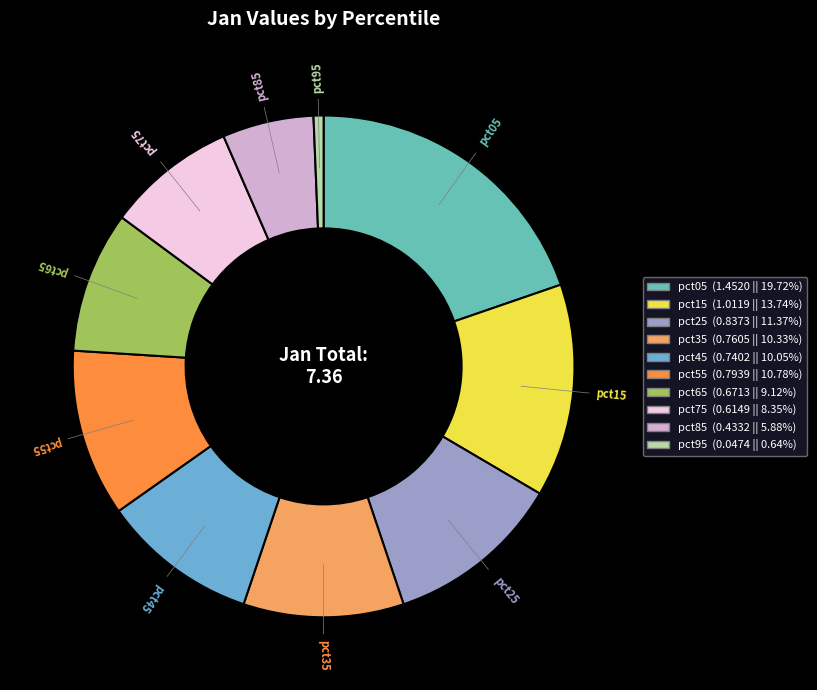

How many segments does this pie chart have?

10